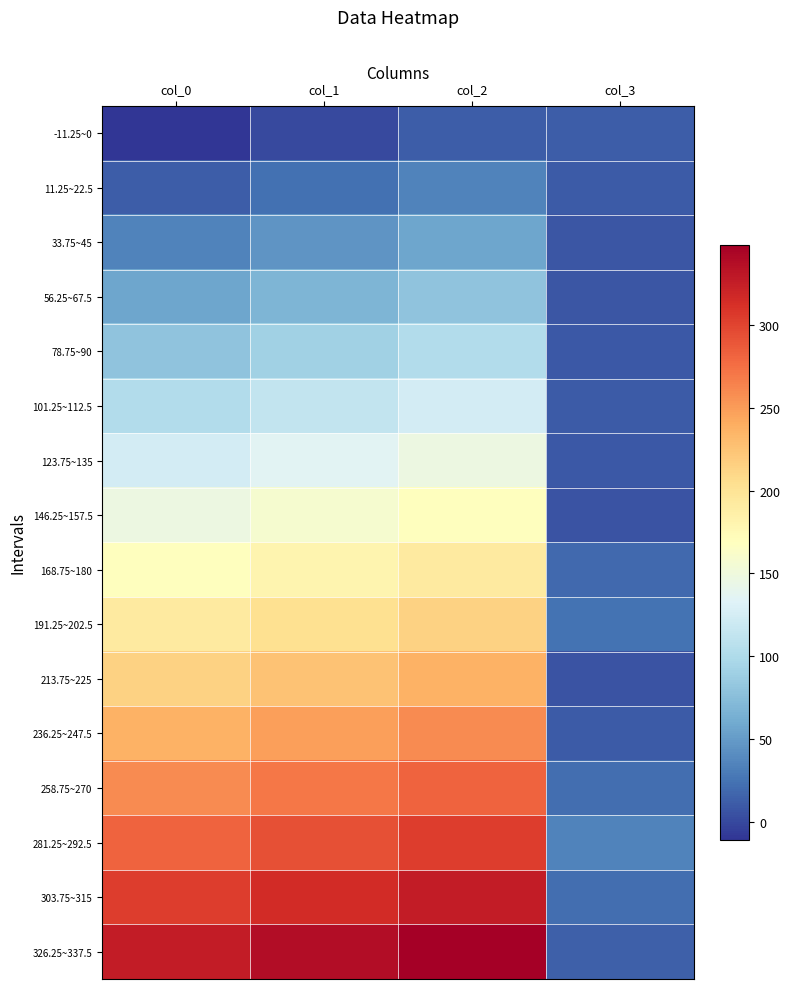

What is the total value across all series at col_0?

2520.0